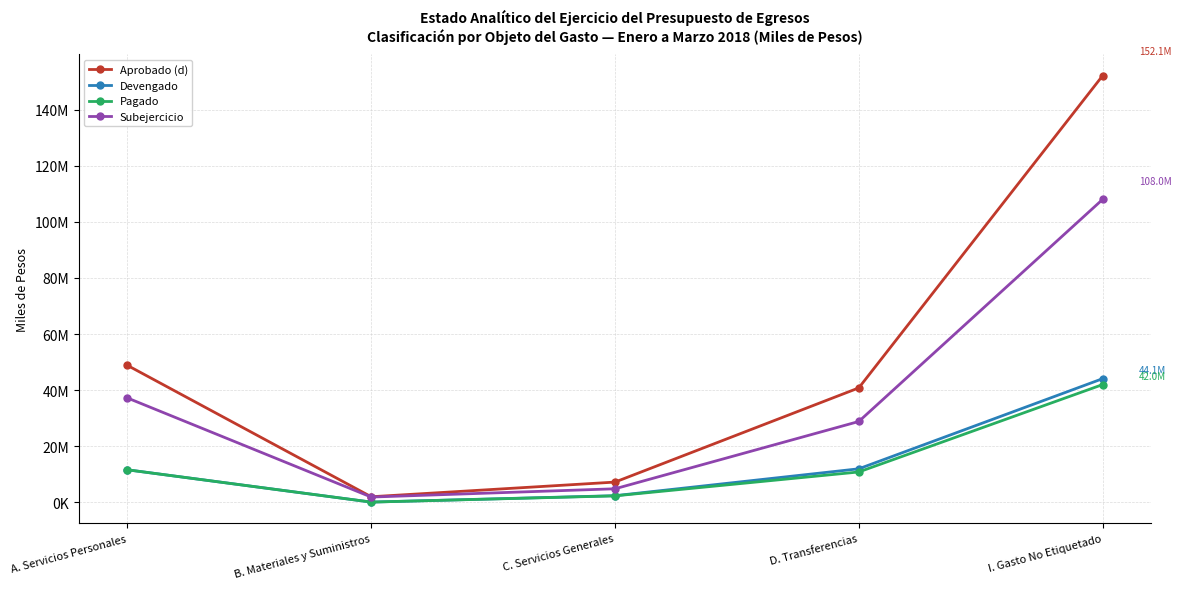

Is this an area chart (filled region under the line)?

No